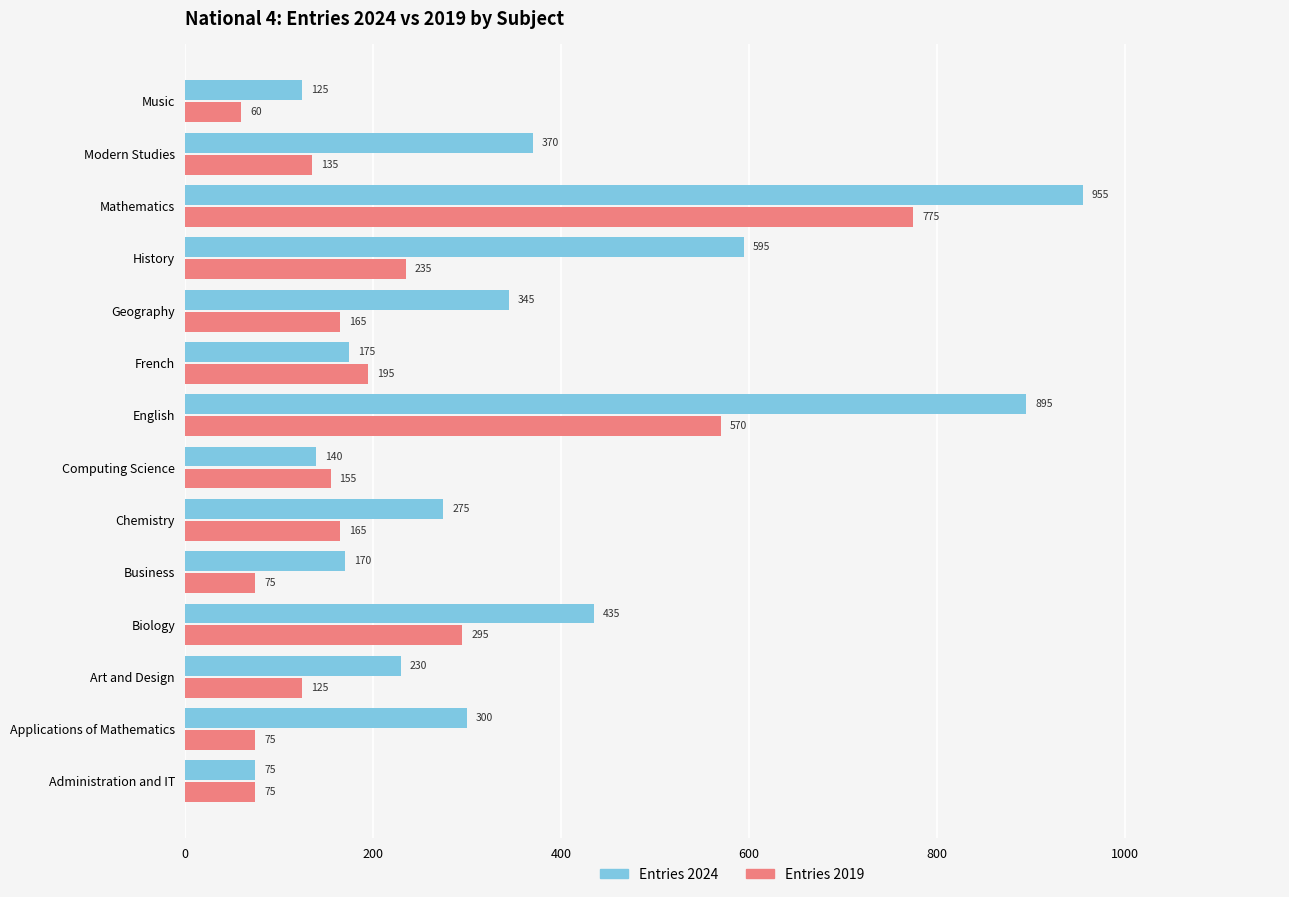

The Entries 2024 series shows 230 at Art and Design. True or false?

True